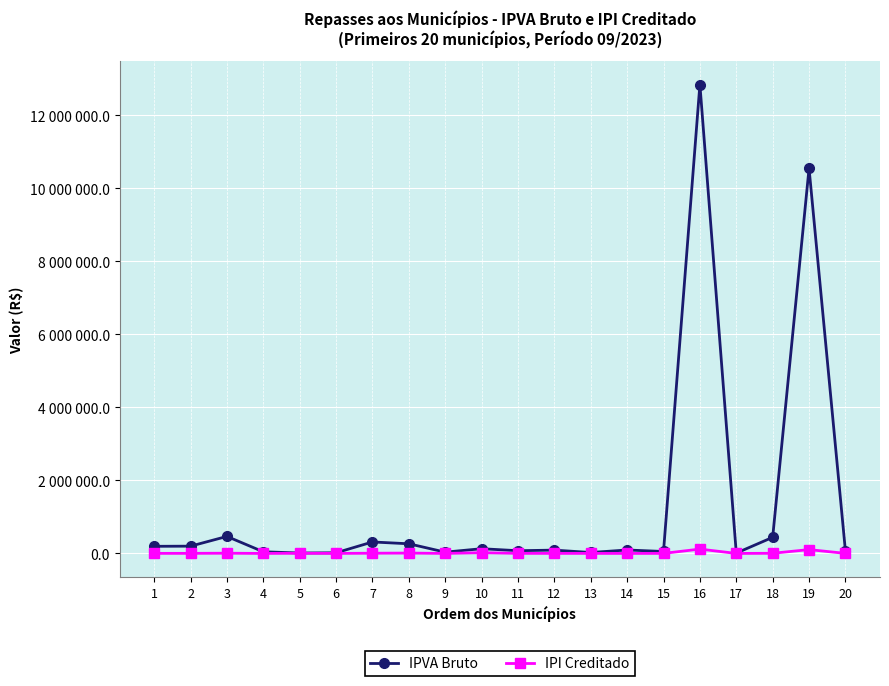

How many interior local peaks does the IPI Creditado series have?

7